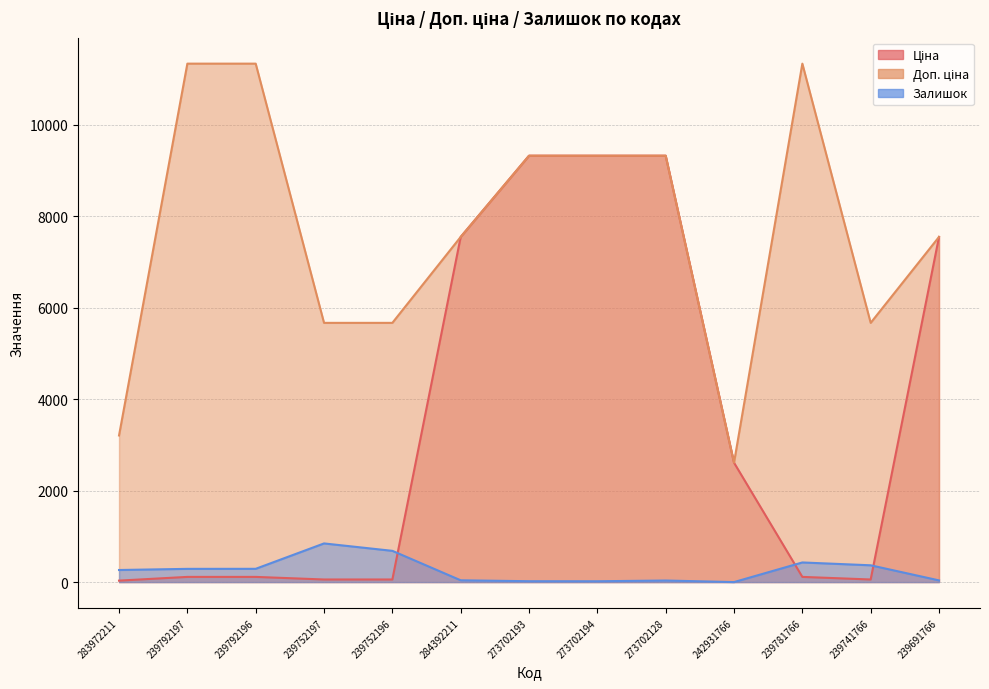

What is the average value of the Залишок series?

254.9